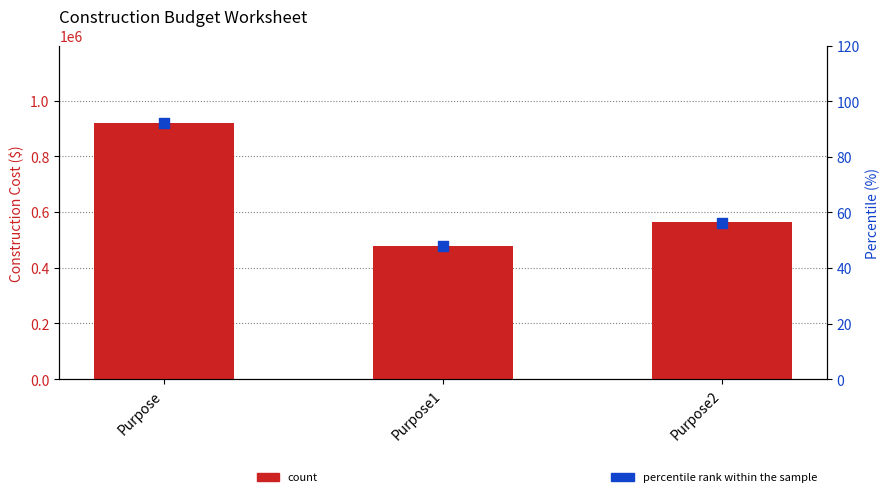

Which series has the largest Y range (max minus min)?

Construction Cost